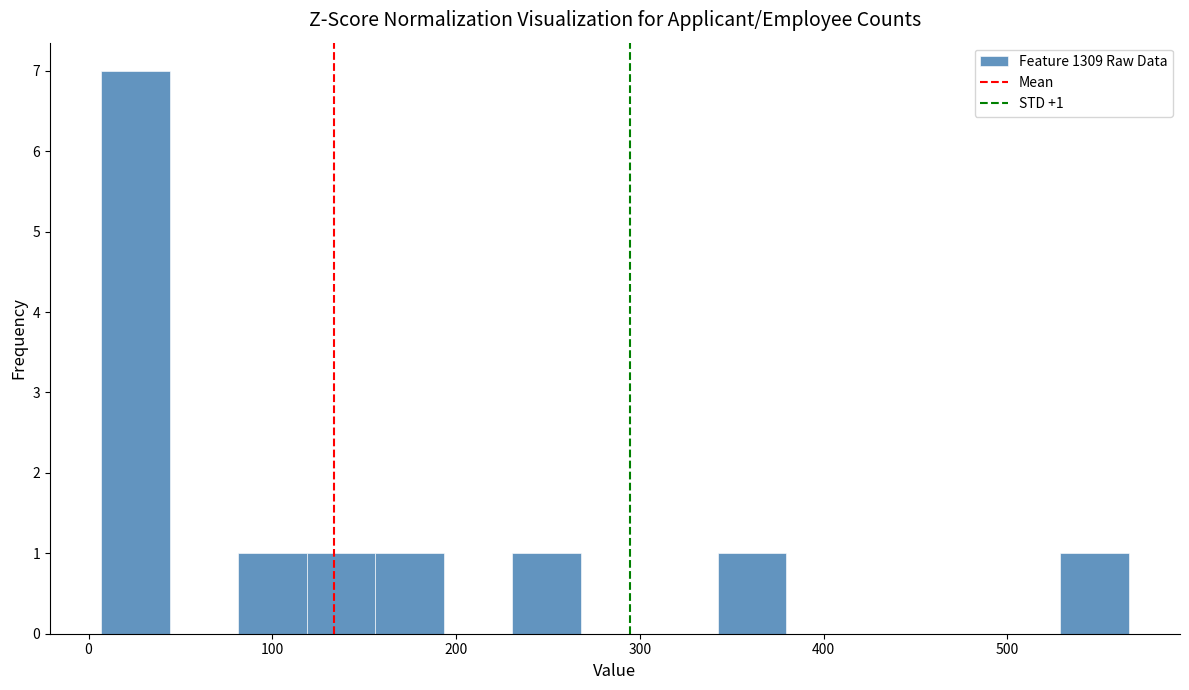

Read against the x-axis, roughly where is the centre of the tallest bar?

30